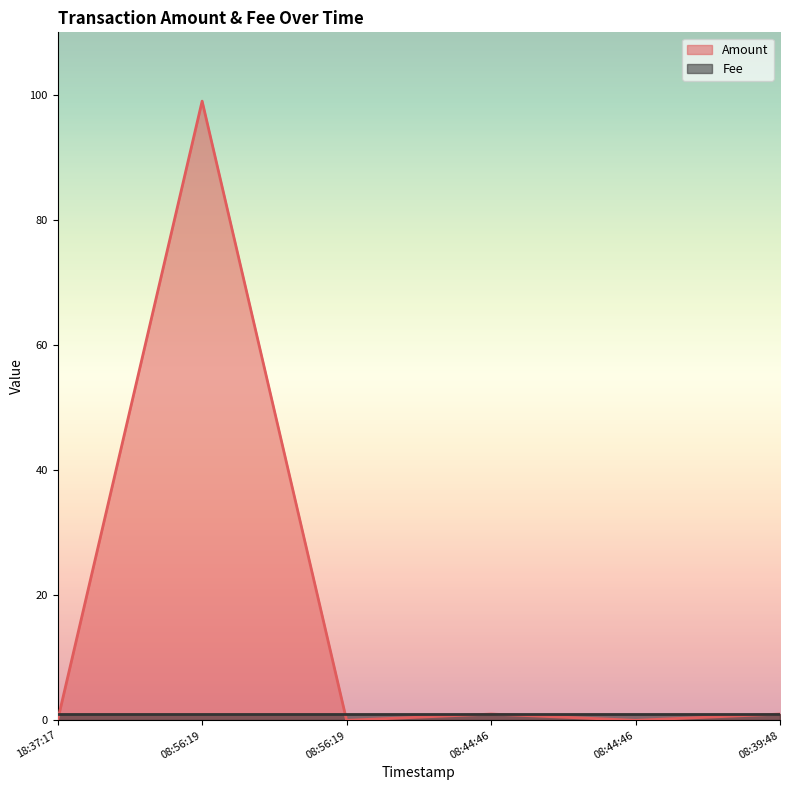

At which label does the data first exceed 1?

2017-06-03 08:56:19